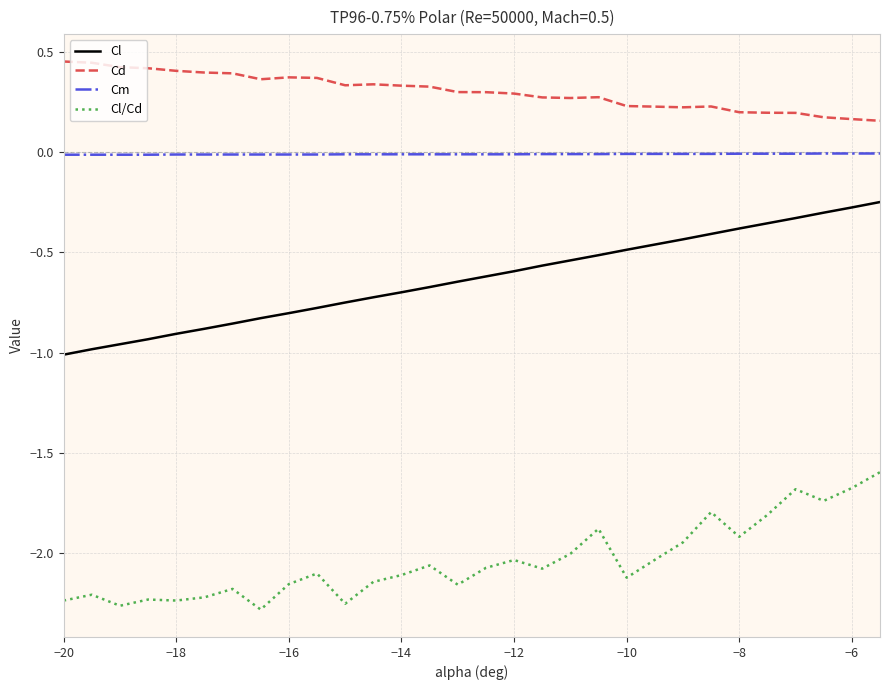

Which series has the largest total across all categories?

Cd